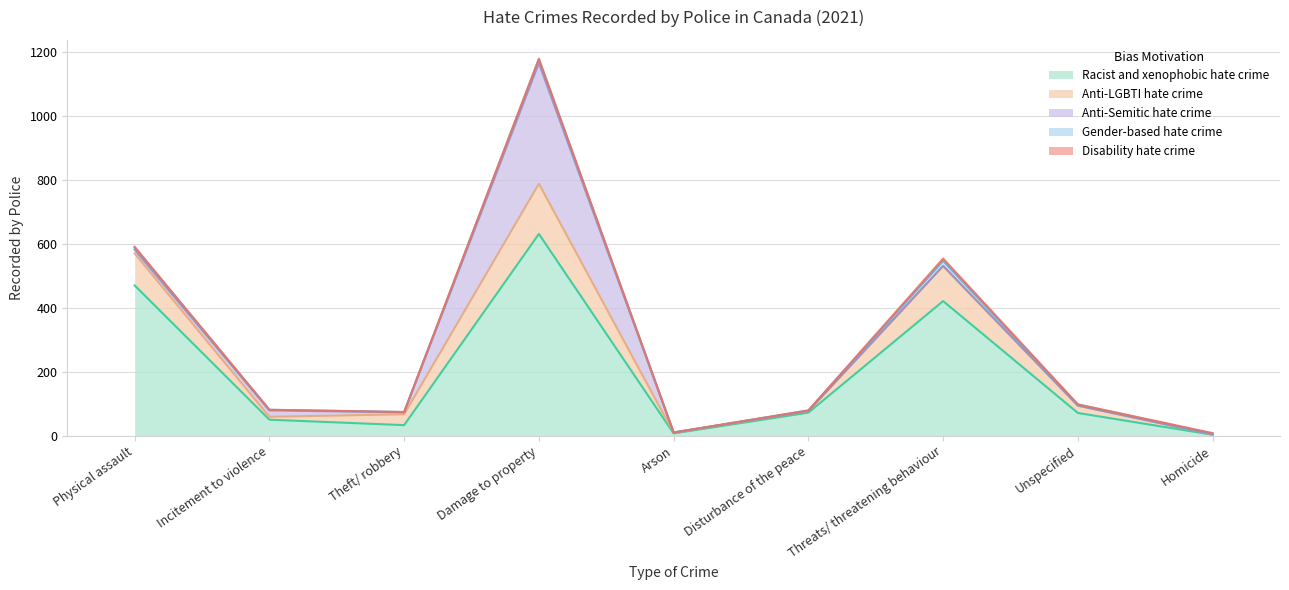

Which category has the highest value across all series?

Damage to property